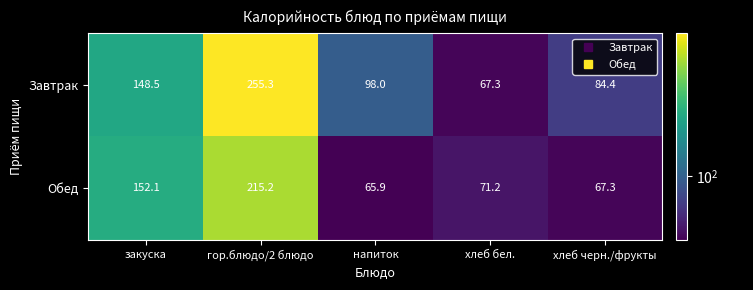

What is the difference between the highest and lowest values at хлеб бел.?

3.9